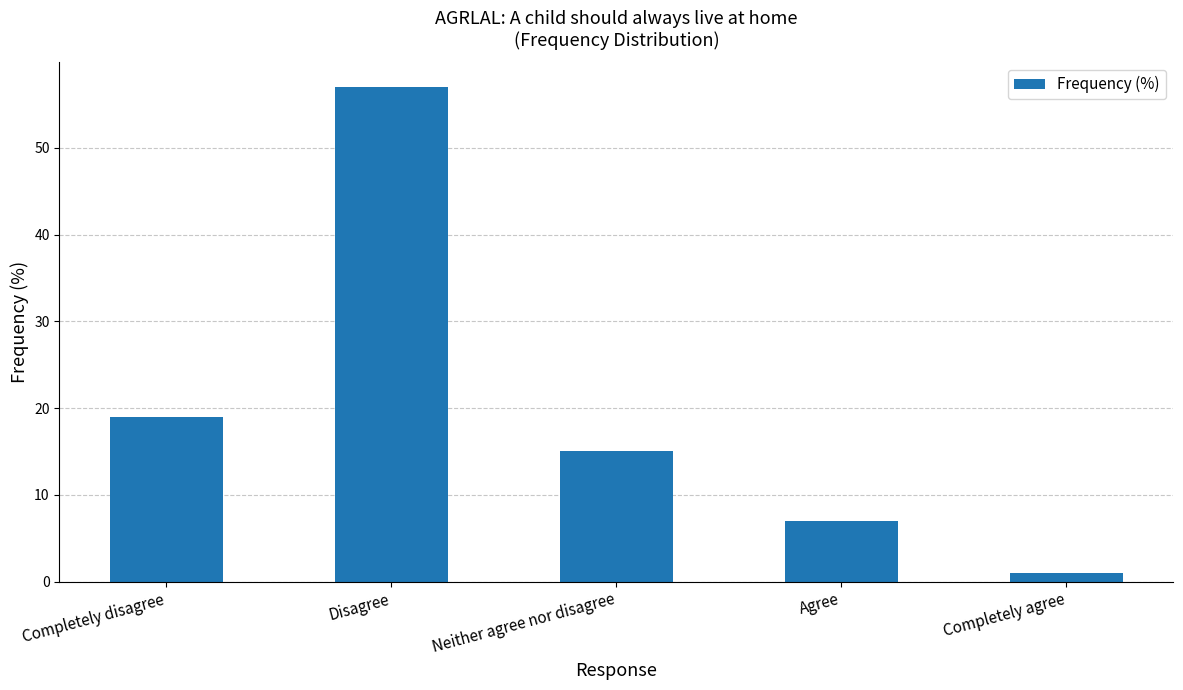

What position from the left is Neither agree nor disagree?

3